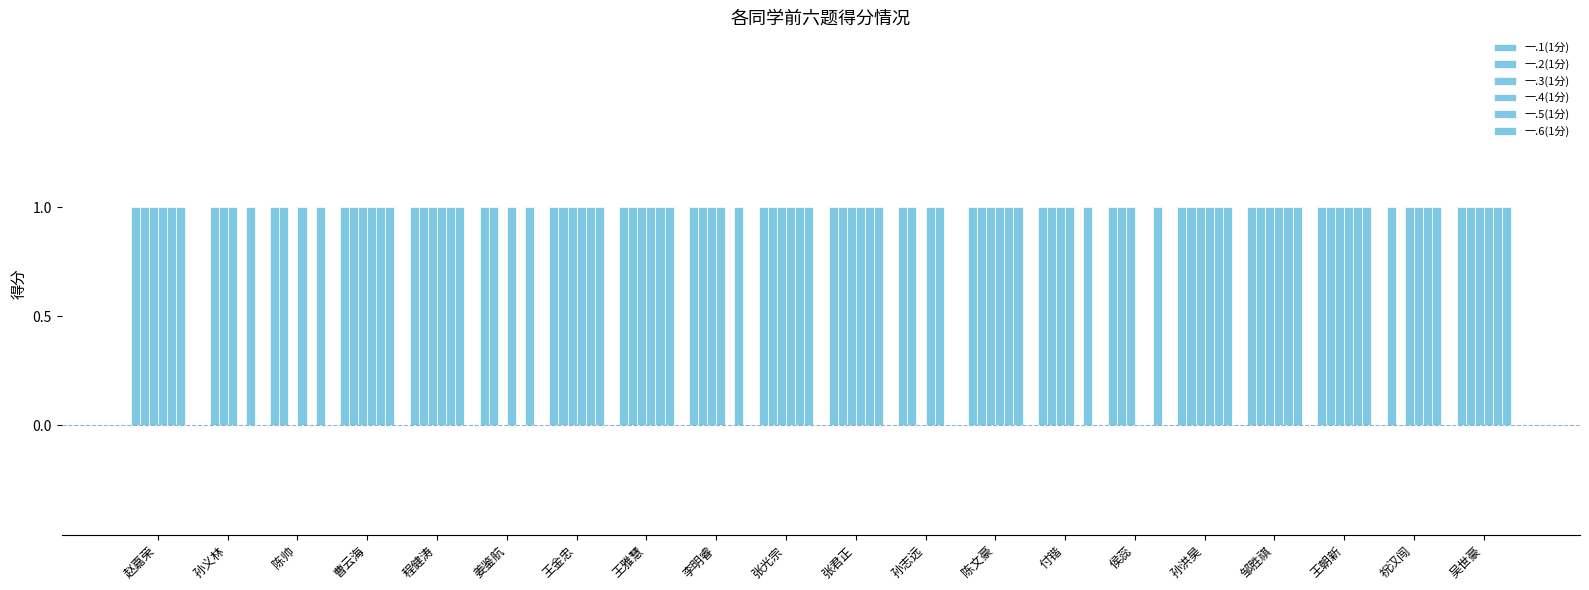

Reading left to right, what are all the values shown in this chart?

一.1(1分): 1	0	1	1	1	1	1	1	1	1	1	1	1	1	1	1	1	1	1	1
一.2(1分): 1	1	1	1	1	1	1	1	1	1	1	1	1	1	1	1	1	1	0	1
一.3(1分): 1	1	0	1	1	0	1	1	1	1	1	0	1	1	1	1	1	1	1	1
一.4(1分): 1	1	1	1	1	1	1	1	1	1	1	1	1	1	0	1	1	1	1	1
一.5(1分): 1	0	0	1	1	0	1	1	0	1	1	1	1	0	0	1	1	1	1	1
一.6(1分): 1	1	1	1	1	1	1	1	1	1	1	0	1	1	1	1	1	1	1	1